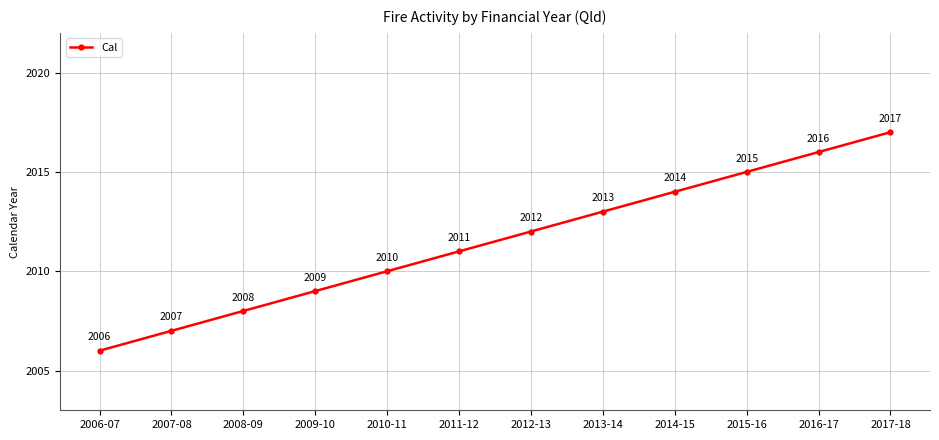

Which label corresponds to the largest value in the chart?

2017-18